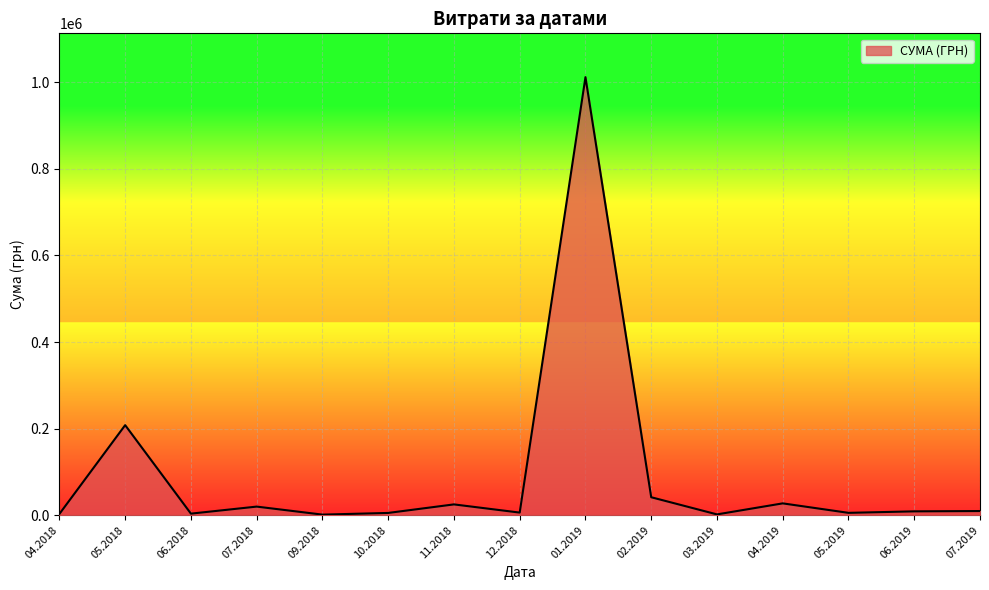

What is the greatest value displayed?

1011914.6